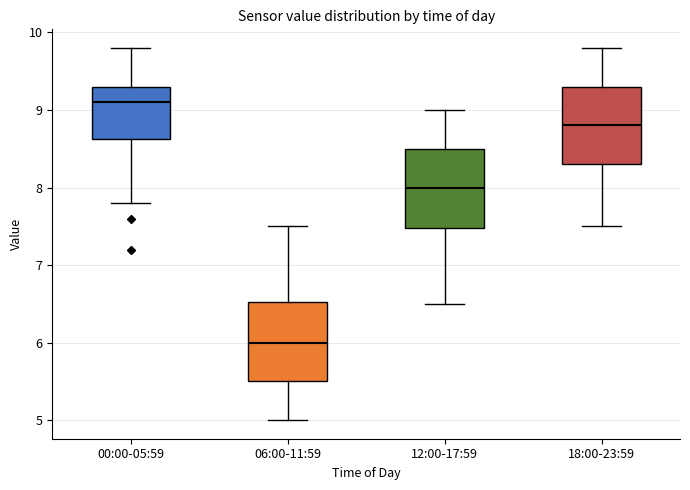

Where is the upper edge of the box for 06:00-11:59 on the y-axis? The values are not printed on the chart, so give them approximately, as read against the axis.

6.5